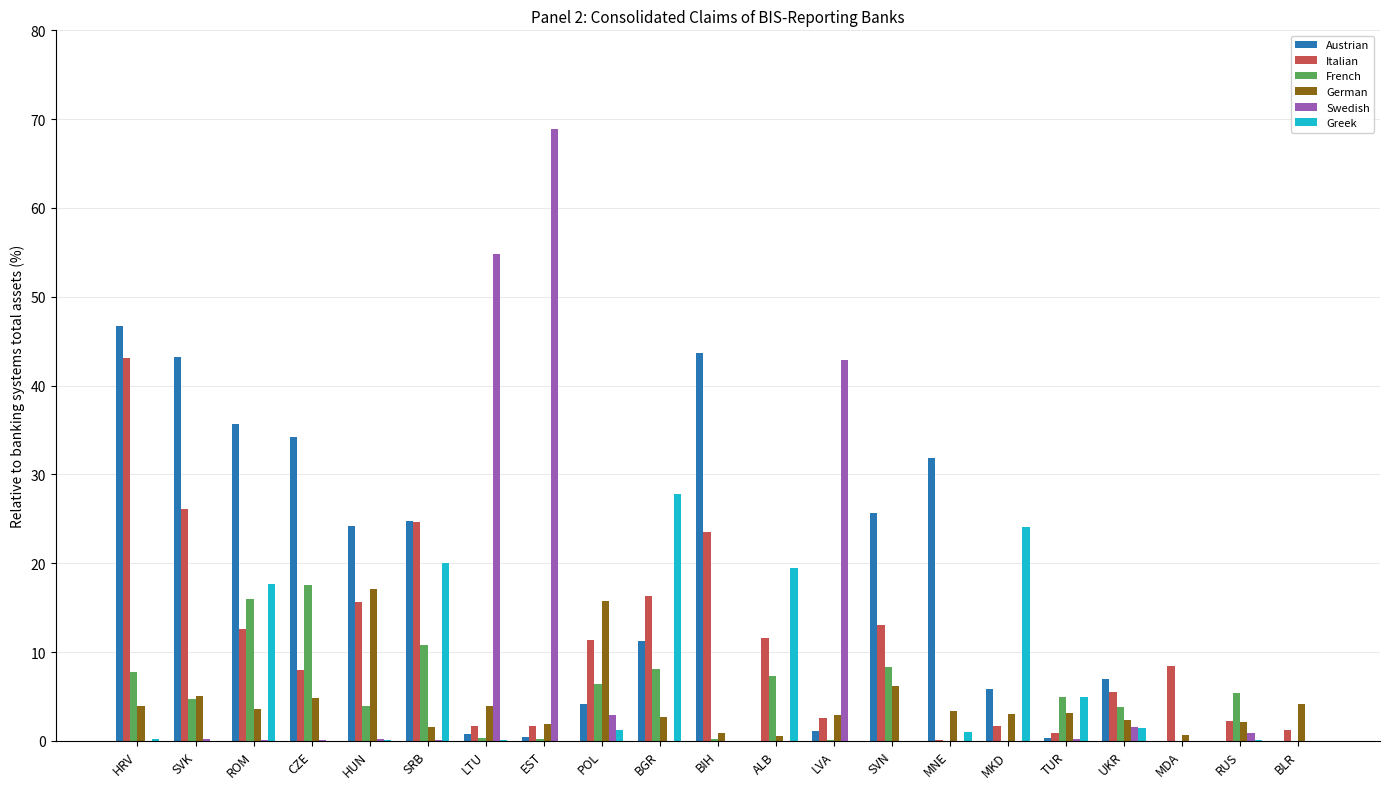

True or false: German has a value of 3.9 at LTU.

True